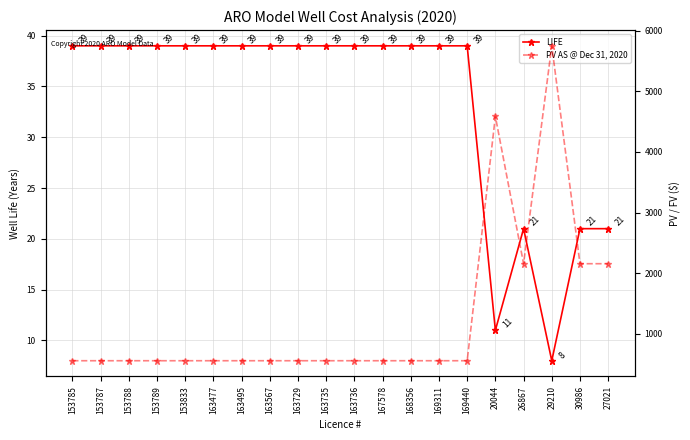

What is the difference between the maximum and minimum values in the LIFE series?

31